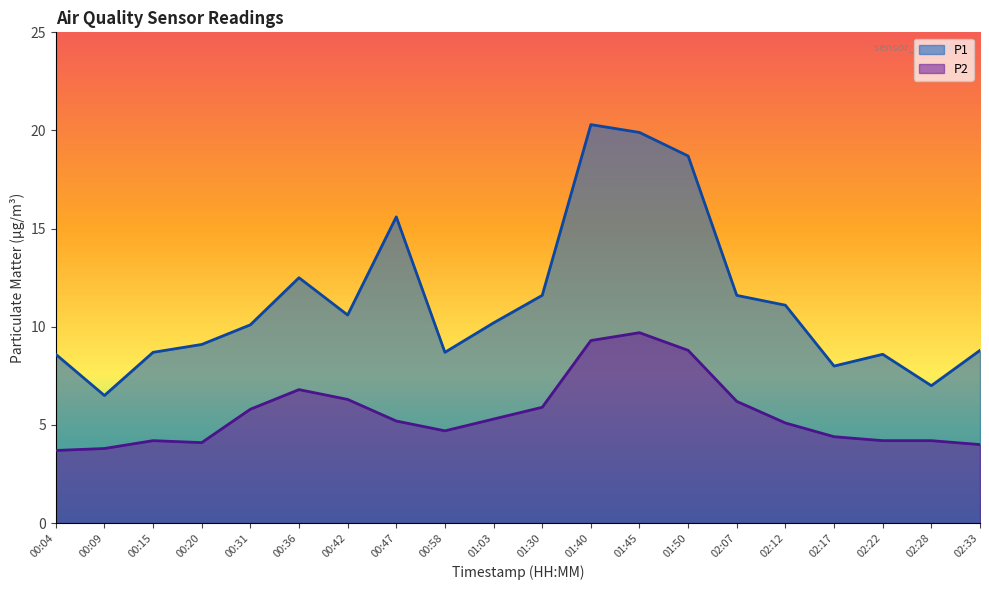

True or false: P2 and P1 cross at least once.

False